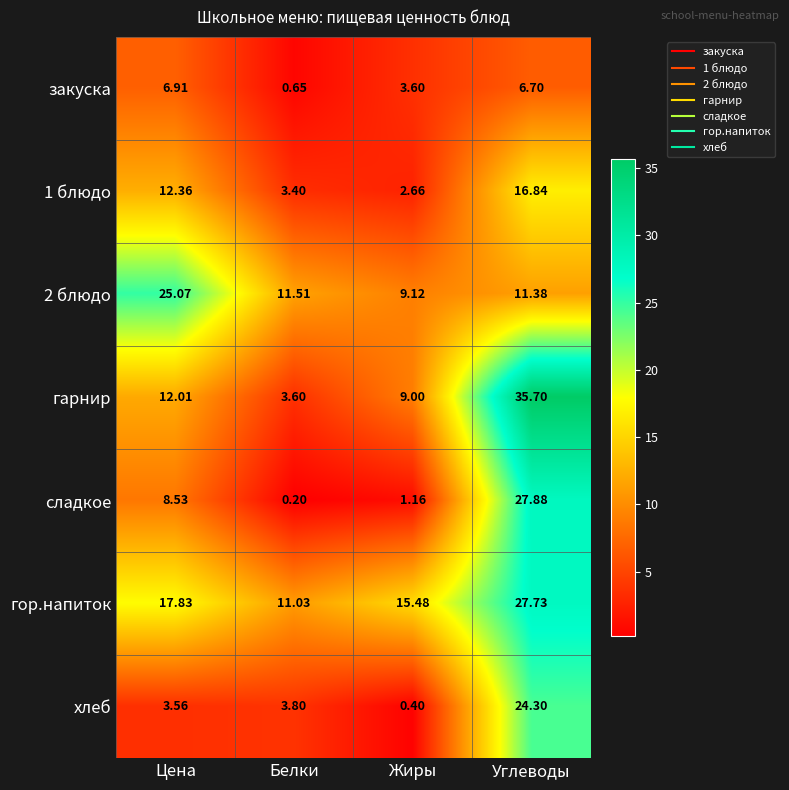

Rank the series by their maximum value, from lowest to highest.

закуска, 1 блюдо, хлеб, 2 блюдо, гор.напиток, сладкое, гарнир